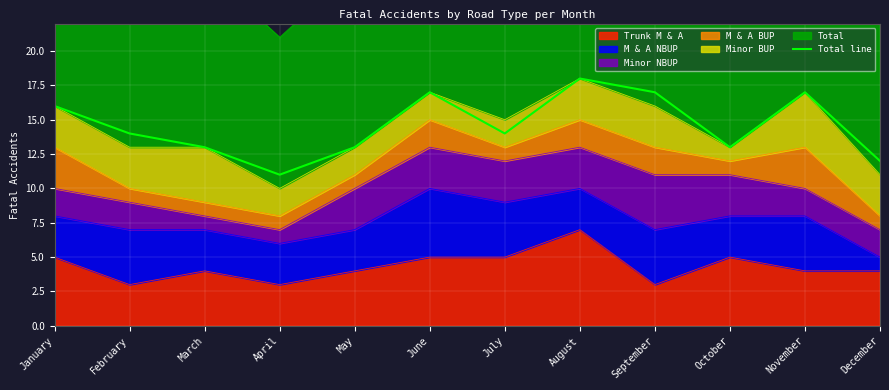

What is the change in value from February to December?

-2